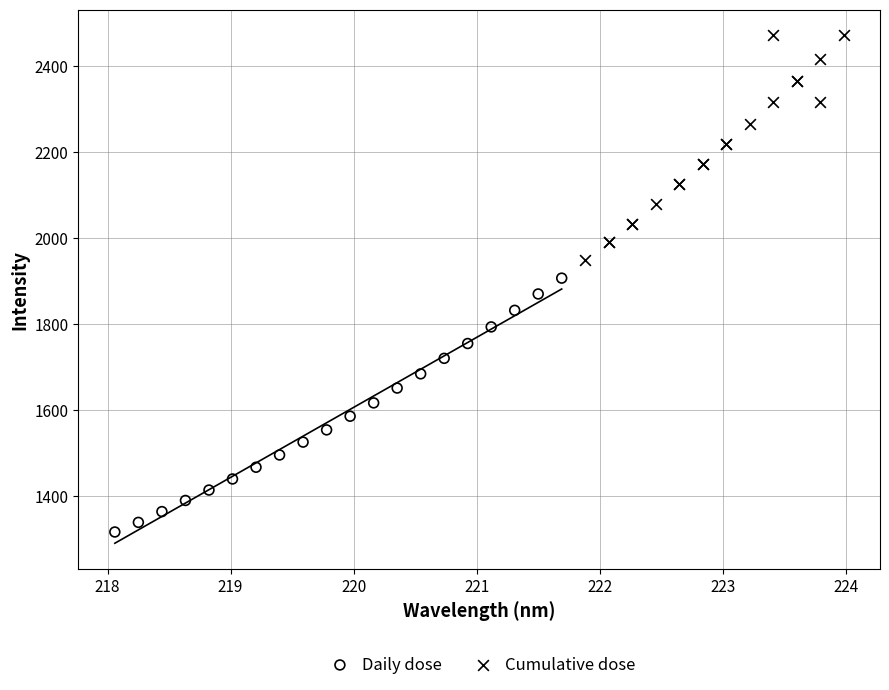

Which series has the widest spread of Y values?

Daily dose